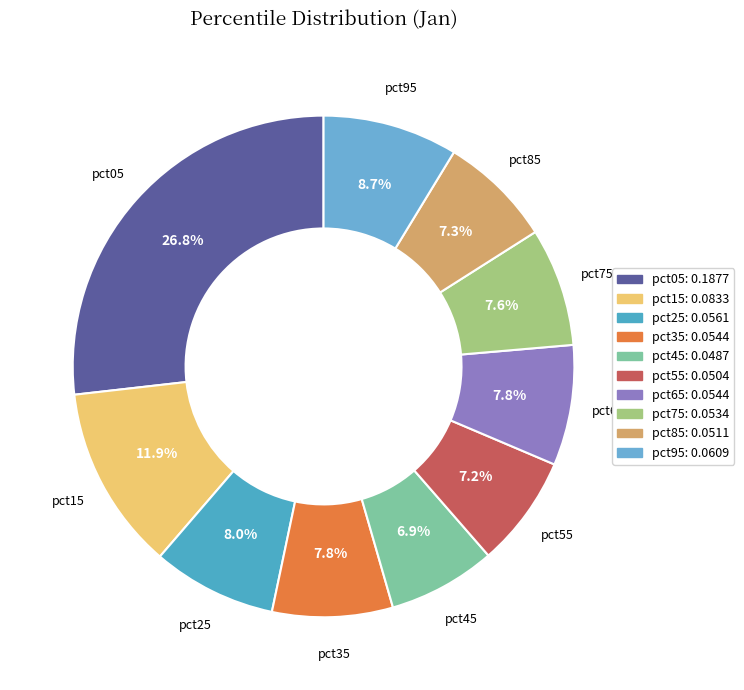

Between pct15 and pct35, which is larger?

pct15